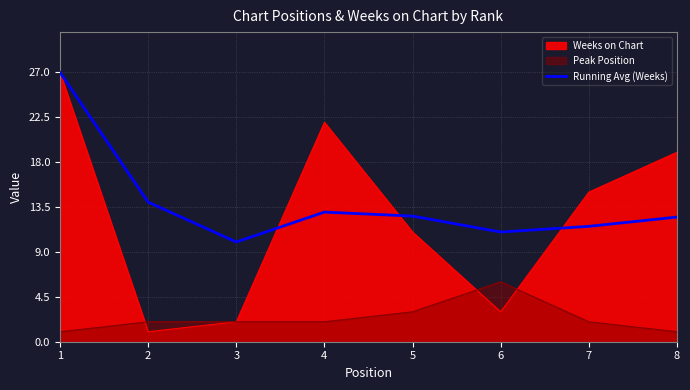

Where does the data first go above 12?

1